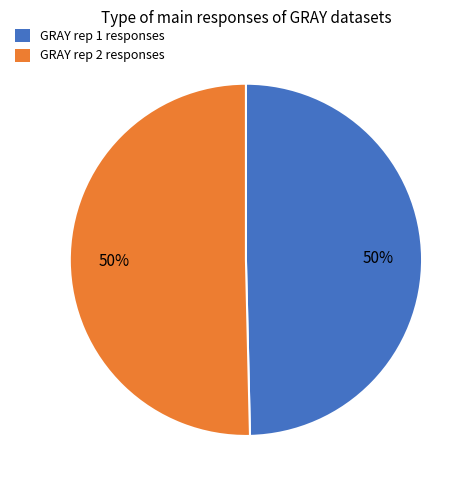

To the nearest percent, what is the combined percentage of GRAY rep 1 responses and GRAY rep 2 responses?

100%